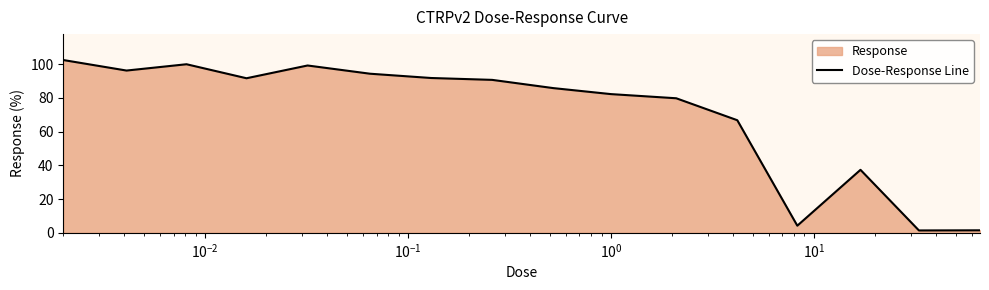

What is the average value?

70.4